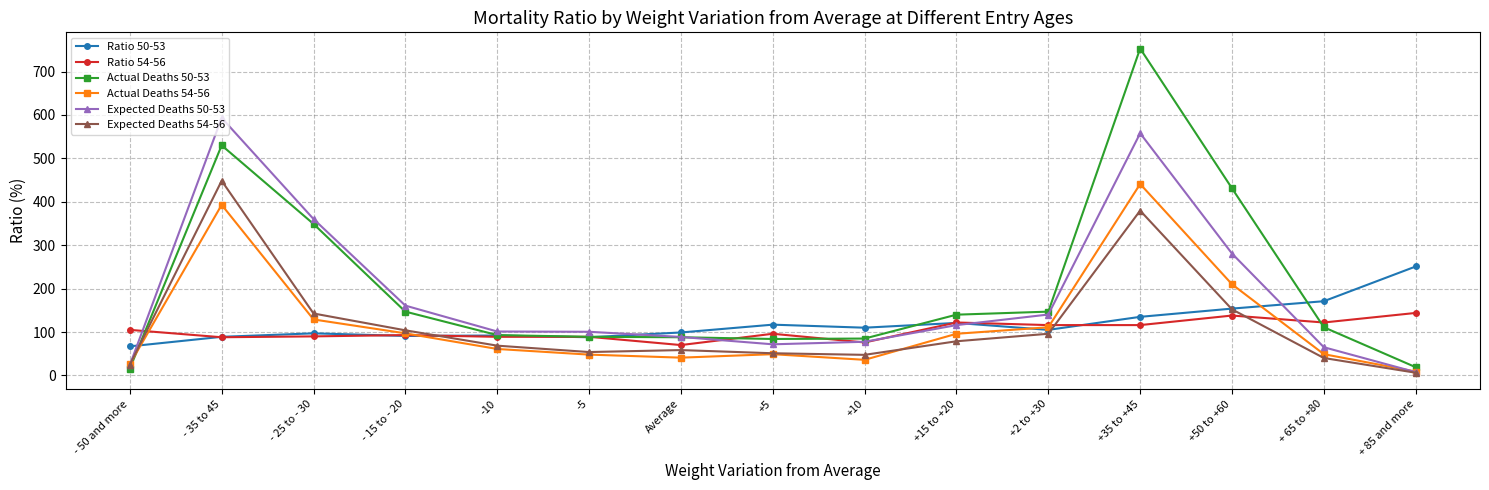

What is the spread (max minus min) of values at -5?

52.6